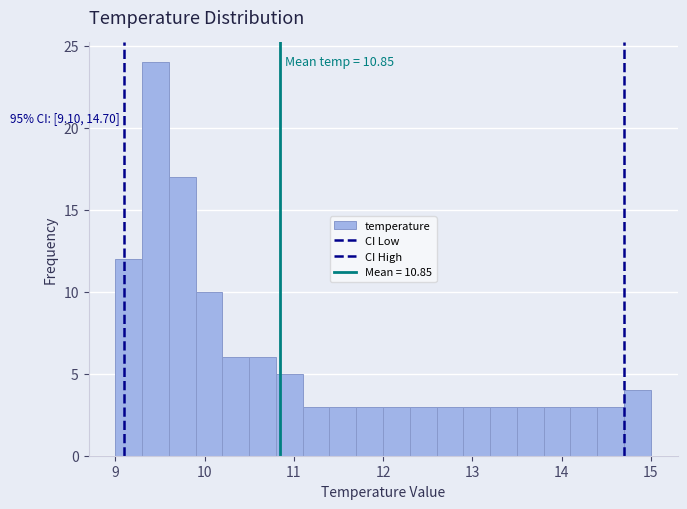

Read against the x-axis, roughly where is the centre of the tallest bar?

9.5